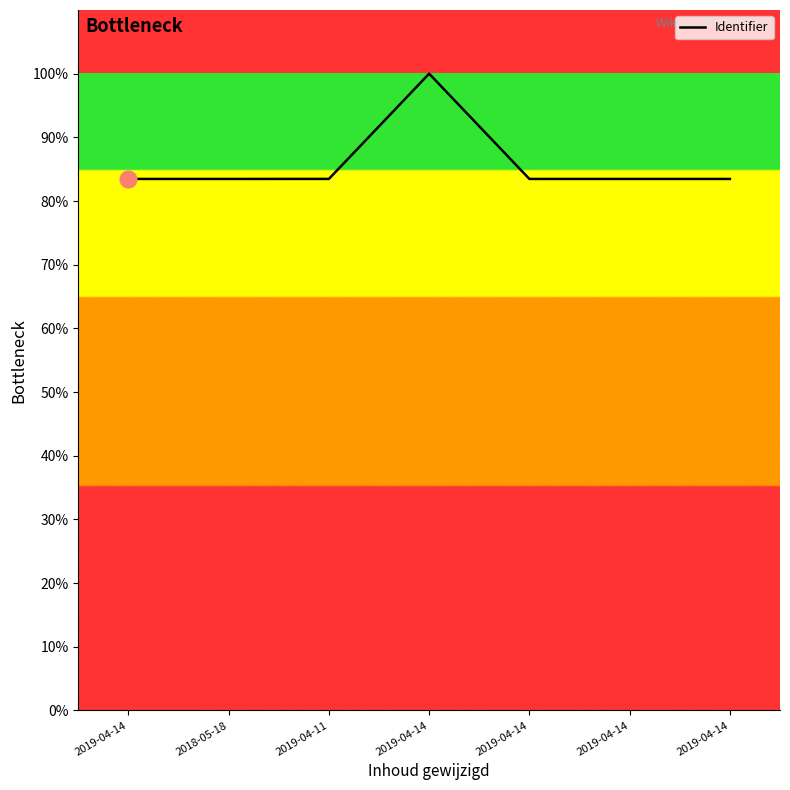

Reading left to right, what are all the values shown in this chart?

2019-04-14=83.5	2018-05-18=83.5	2019-04-11=83.5	2019-04-14=100.0	2019-04-14=83.5	2019-04-14=83.5	2019-04-14=83.5